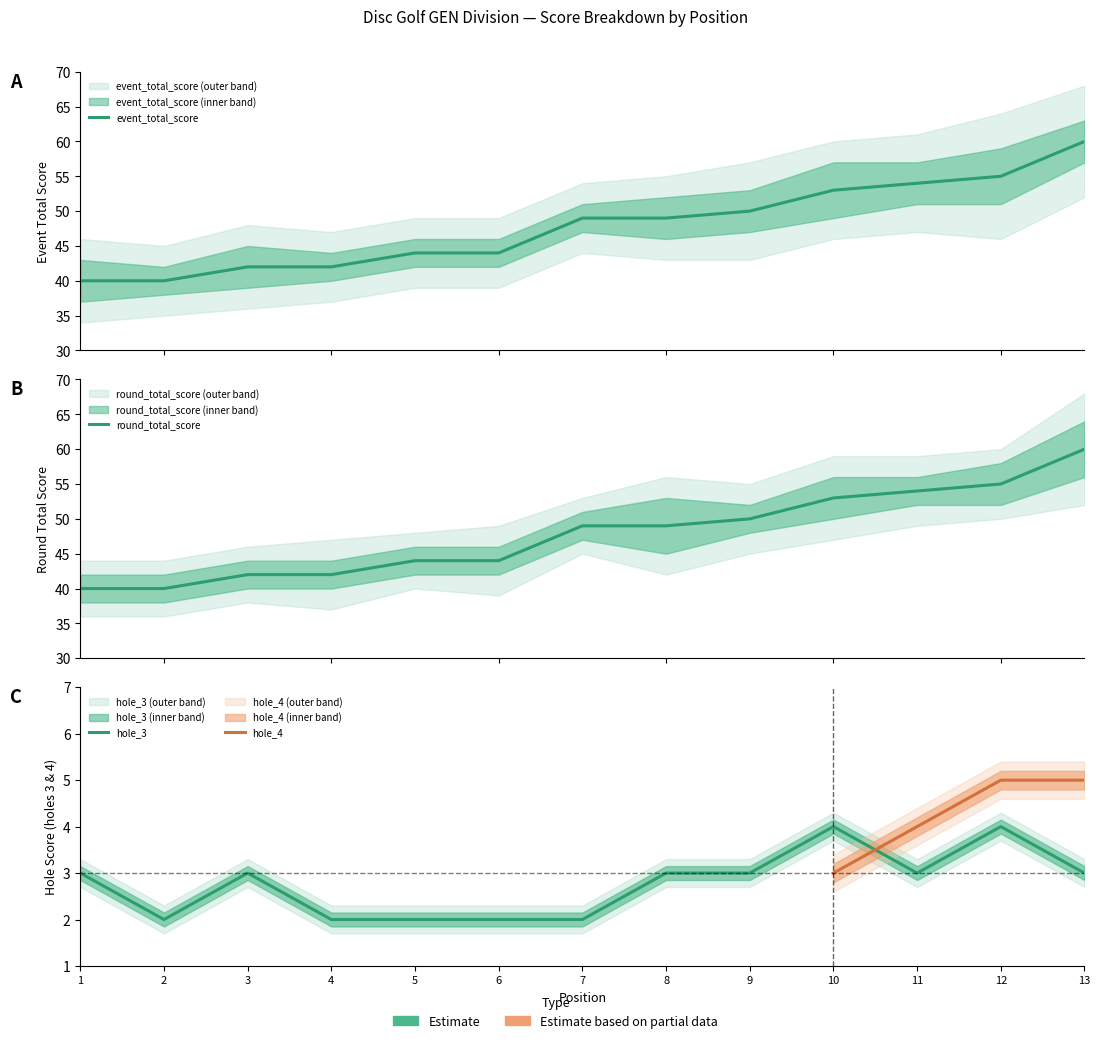

What is the minimum value for round_total_score?

40